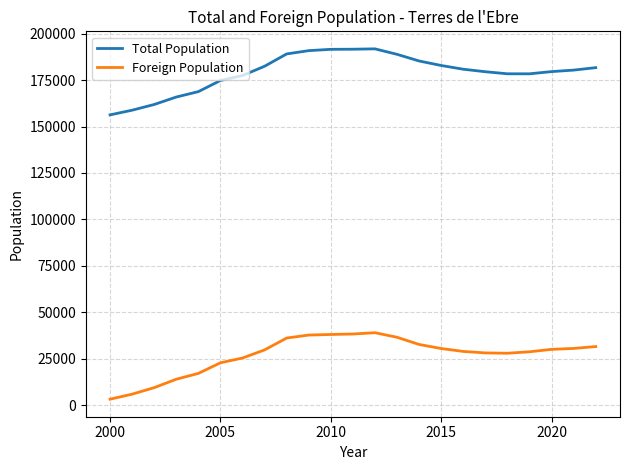

What is the sum of all Total Population values?

4117176